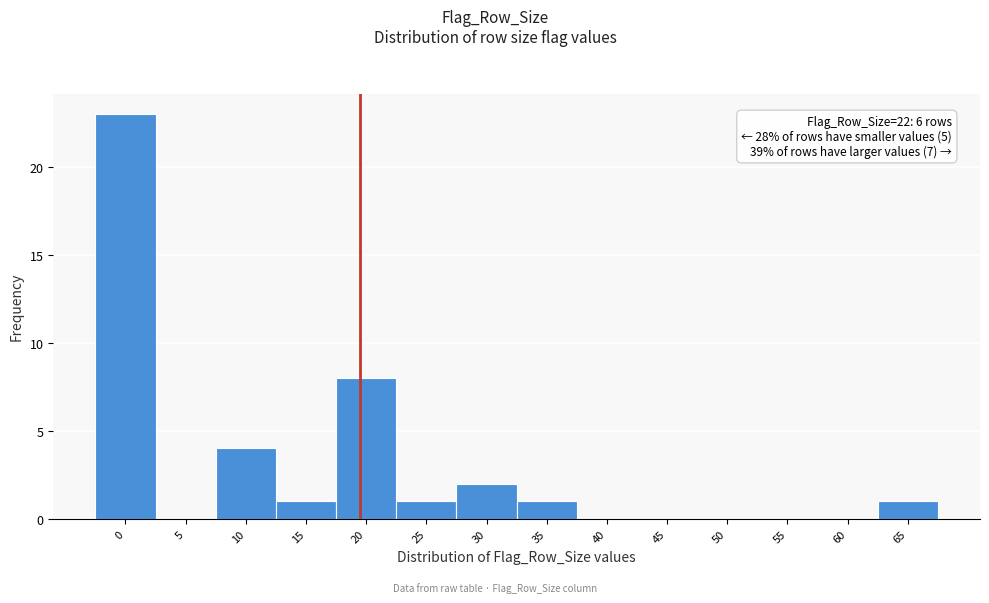

Reading right to left, list all the values displayed in this chart.

65=1	60=0	55=0	50=0	45=0	40=0	35=1	30=2	25=1	20=8	15=1	10=4	5=0	0=23